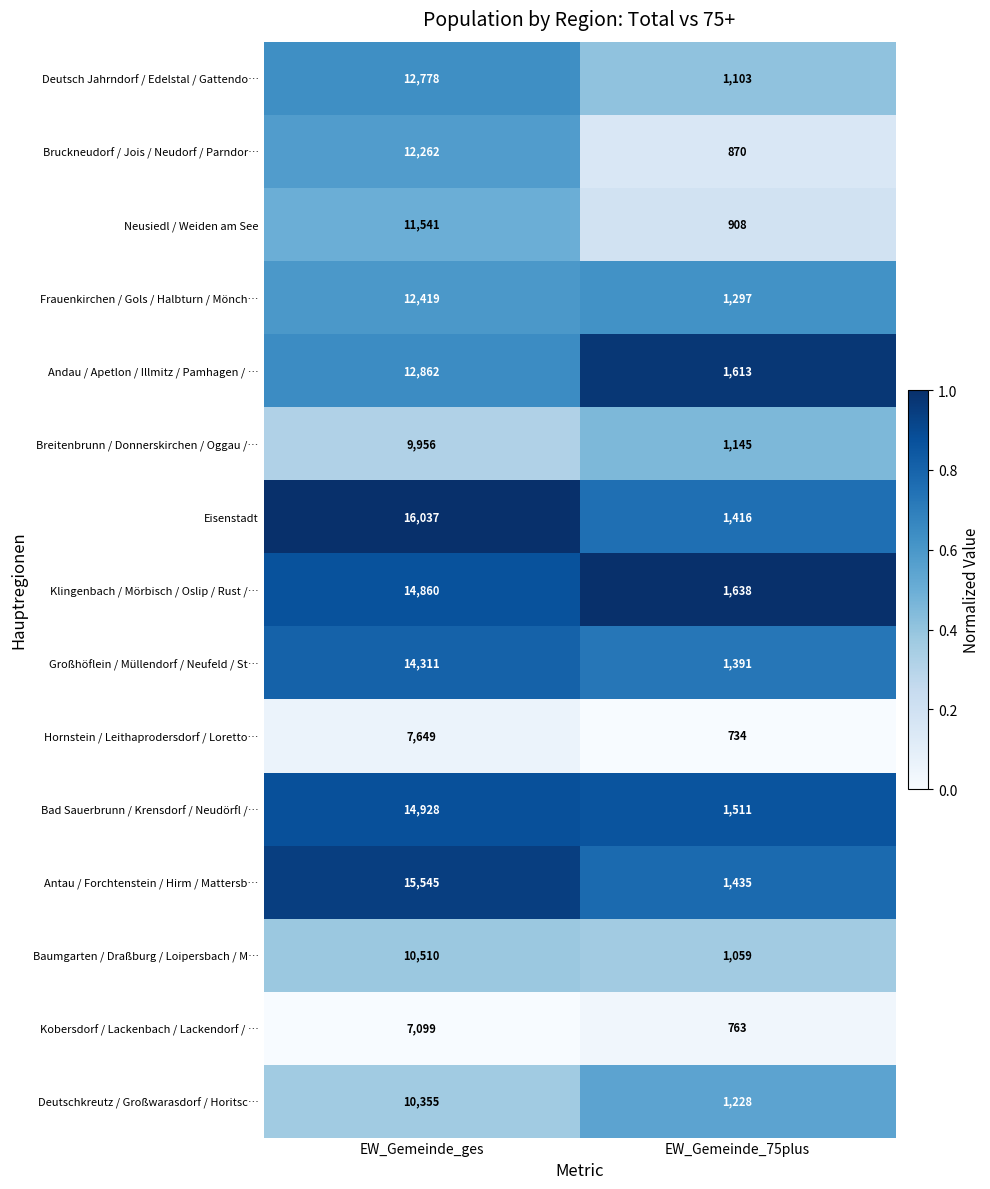

Reading left to right, extract all data points from this chart.

Deutsch Jahrndorf / Edelstal / Gattendo…: 12778	1103
Bruckneudorf / Jois / Neudorf / Parndor…: 12262	870
Neusiedl / Weiden am See: 11541	908
Frauenkirchen / Gols / Halbturn / Mönch…: 12419	1297
Andau / Apetlon / Illmitz / Pamhagen / …: 12862	1613
Breitenbrunn / Donnerskirchen / Oggau /…: 9956	1145
Eisenstadt: 16037	1416
Klingenbach / Mörbisch / Oslip / Rust /…: 14860	1638
Großhöflein / Müllendorf / Neufeld / St…: 14311	1391
Hornstein / Leithaprodersdorf / Loretto…: 7649	734
Bad Sauerbrunn / Krensdorf / Neudörfl /…: 14928	1511
Antau / Forchtenstein / Hirm / Mattersb…: 15545	1435
Baumgarten / Draßburg / Loipersbach / M…: 10510	1059
Kobersdorf / Lackenbach / Lackendorf / …: 7099	763
Deutschkreutz / Großwarasdorf / Horitsc…: 10355	1228